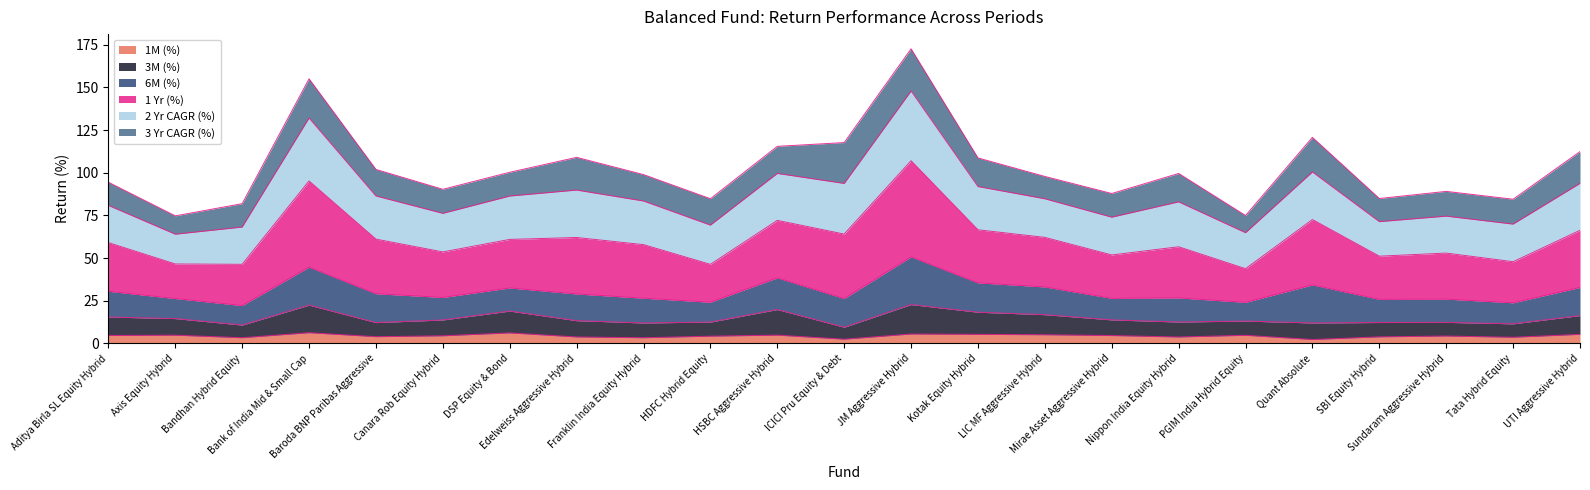

What is the value of the 1M (%) point at the 16th from the left?

4.6